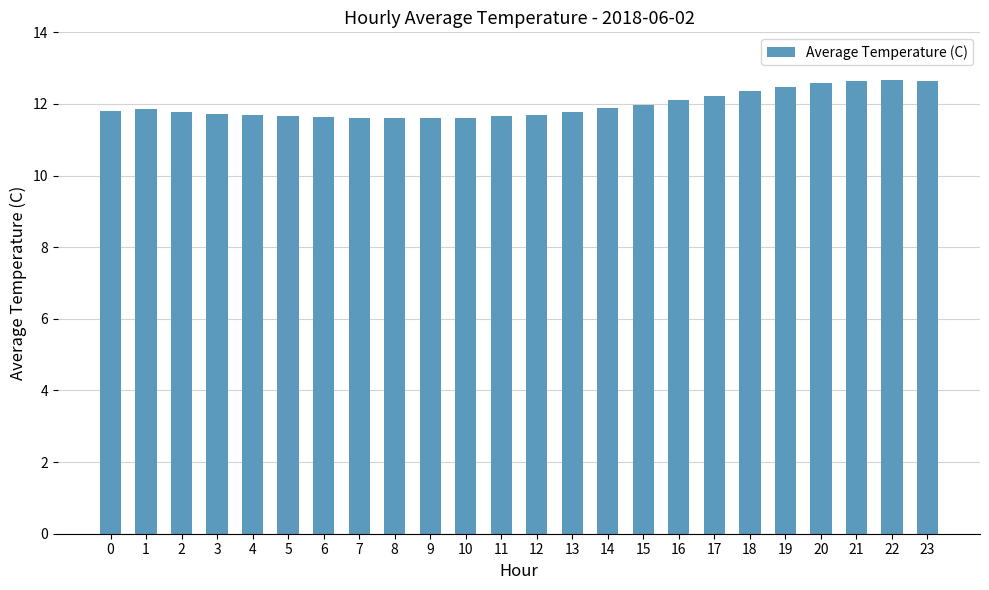

What is the difference between the values at 9 and 17?

0.6